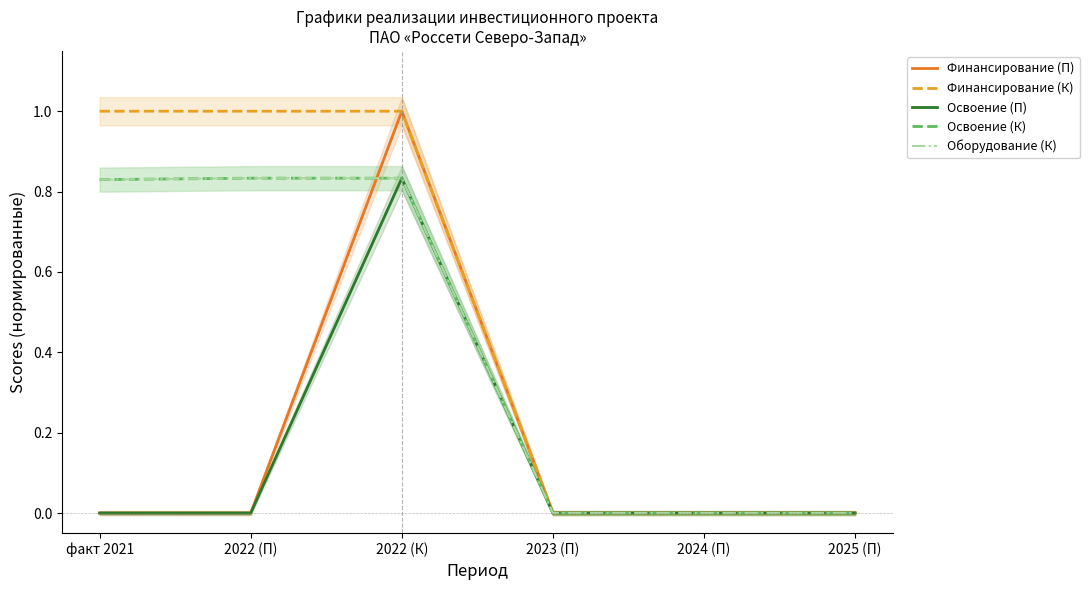

Reading left to right, extract all data points from this chart.

Финансирование (П): 0.0	0.0	1.0	0.0	0.0	0.0
Финансирование (К): 1.0	1.0	1.0	0.0	0.0	0.0
Освоение (П): 0.0	0.0	0.8	0.0	0.0	0.0
Освоение (К): 0.8	0.8	0.8	0.0	0.0	0.0
Оборудование (К): 0.8	0.8	0.8	0.0	0.0	0.0